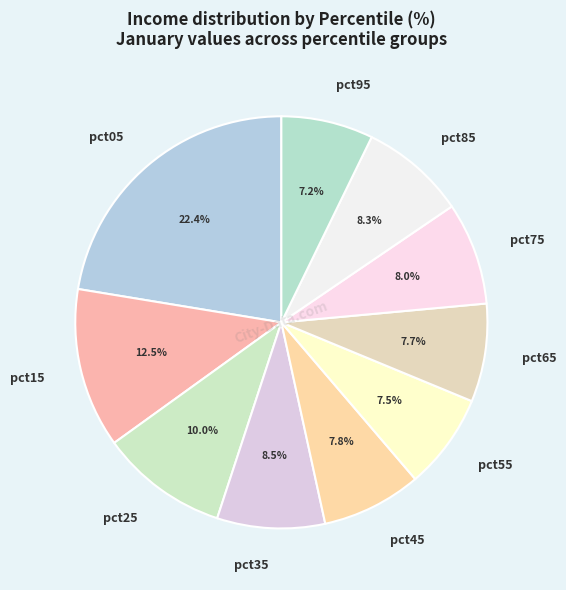

Which category has the biggest portion of the pie?

pct05